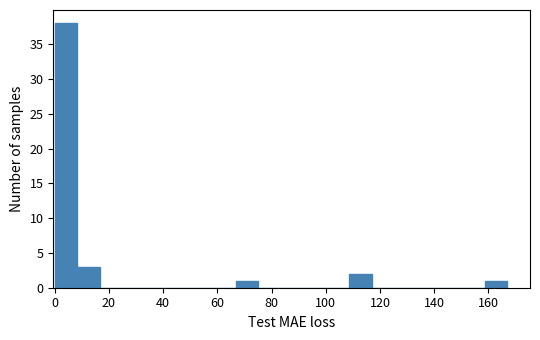

Reading left to right, list every bar in this chart as the range it spans on the x-axis followed by its height. Neither the bar edges nor the heights are printed on the chart, so give them approximately, as read against the axes.

0 to 8: 38
8 to 16: 3
16 to 26: 0
26 to 34: 0
34 to 42: 0
42 to 50: 0
50 to 58: 0
58 to 66: 0
66 to 76: 1
76 to 84: 0
84 to 92: 0
92 to 100: 0
100 to 108: 0
108 to 116: 2
116 to 126: 0
126 to 134: 0
134 to 142: 0
142 to 150: 0
150 to 158: 0
158 to 168: 1